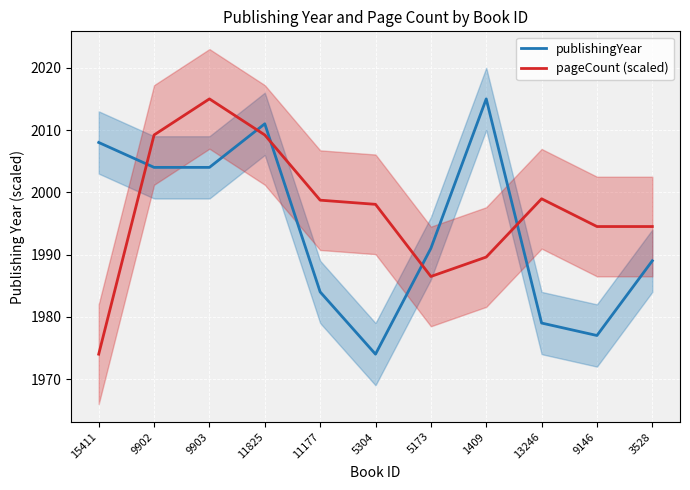

At which label does publishingYear reach its peak?

1409